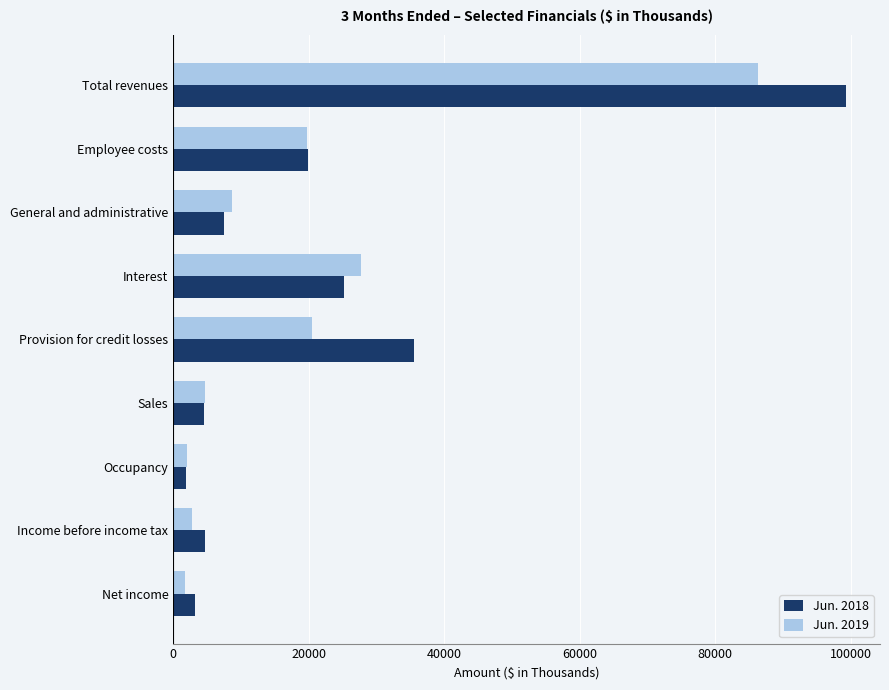

What is the maximum value shown in the chart?

99362